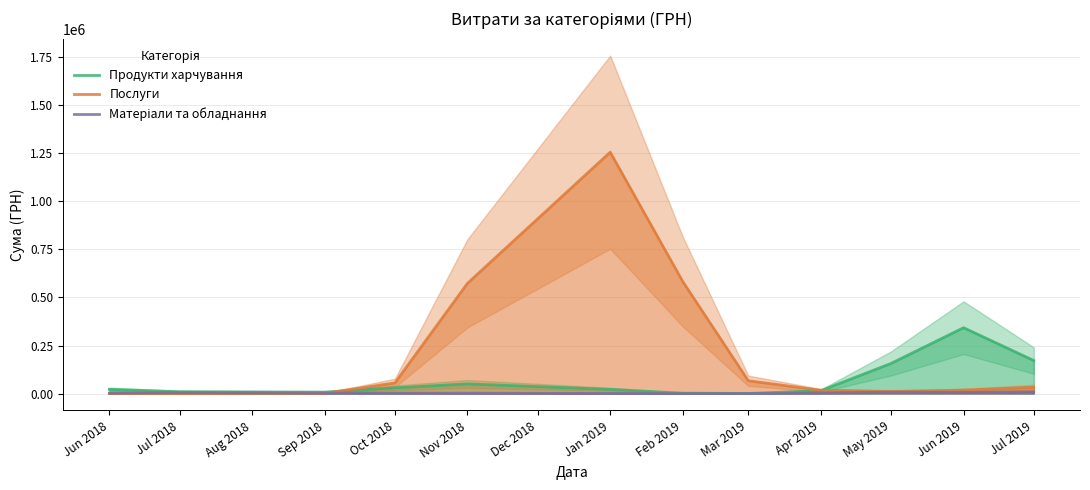

Which category has the highest value in the Продукти харчування series?

Jun 2019